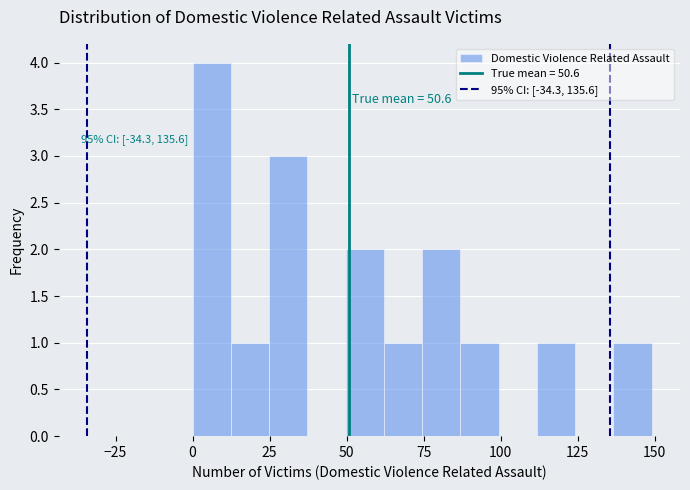

Read against the x-axis, roughly where is the centre of the tallest bar?

5